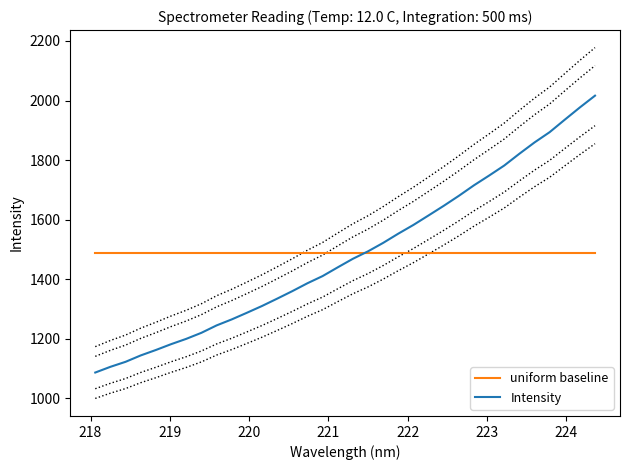

Which series has the largest range (max minus min)?

Intensity